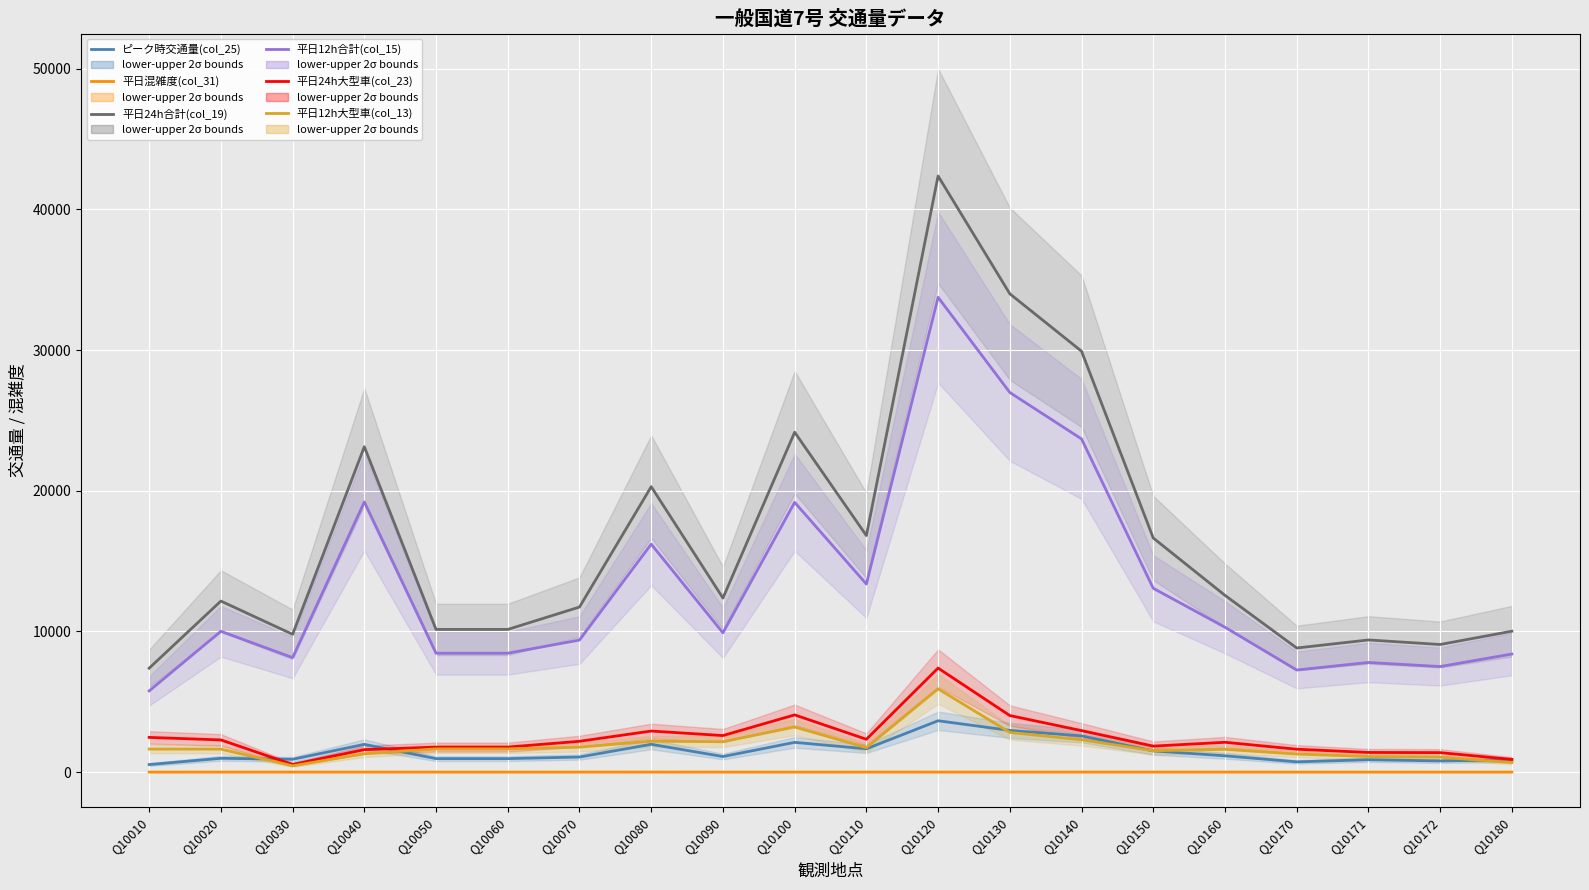

True or false: 平日12h大型車(col_13) has more than 2 interior local peaks.

True